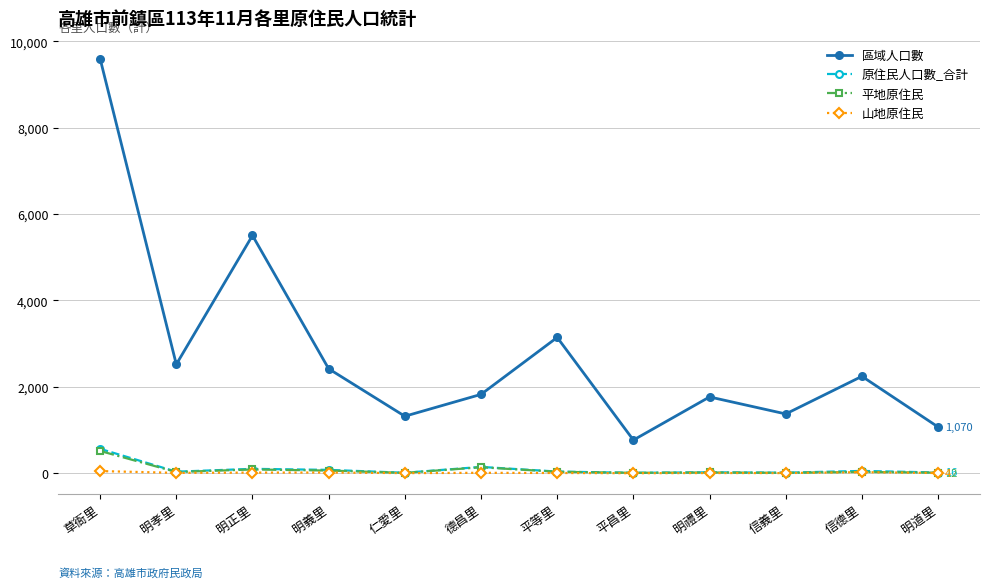

What is the difference between the second highest and minimum values in the 山地原住民 series?

24